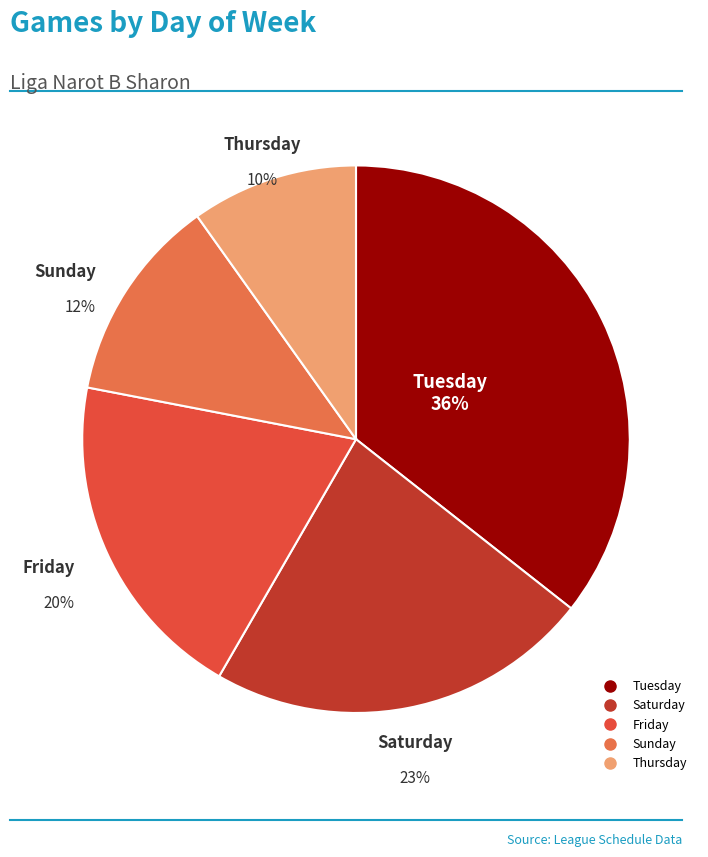

To the nearest percent, what is the average slice percentage?

20%